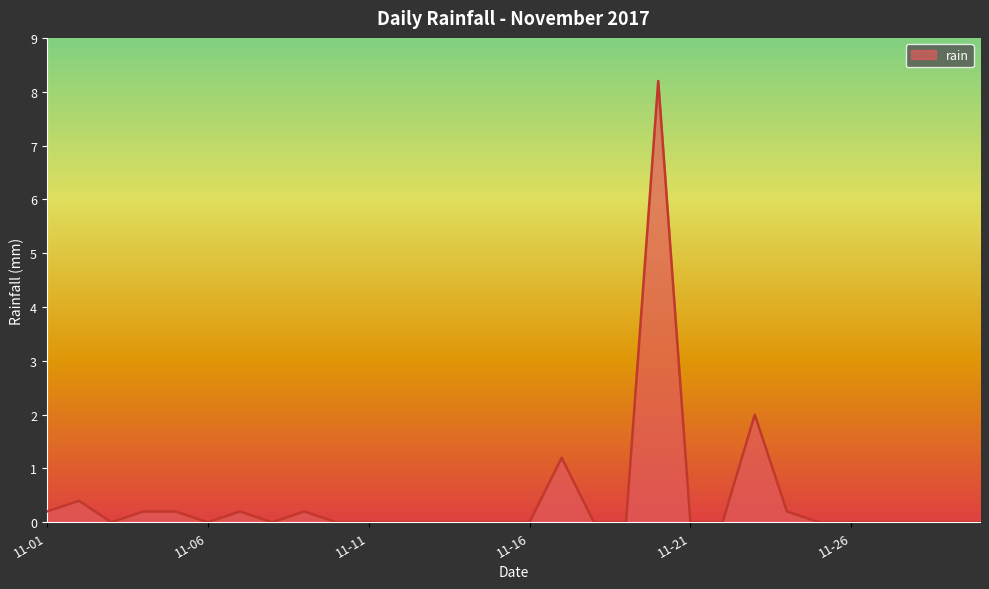

What is the greatest value displayed?

8.2